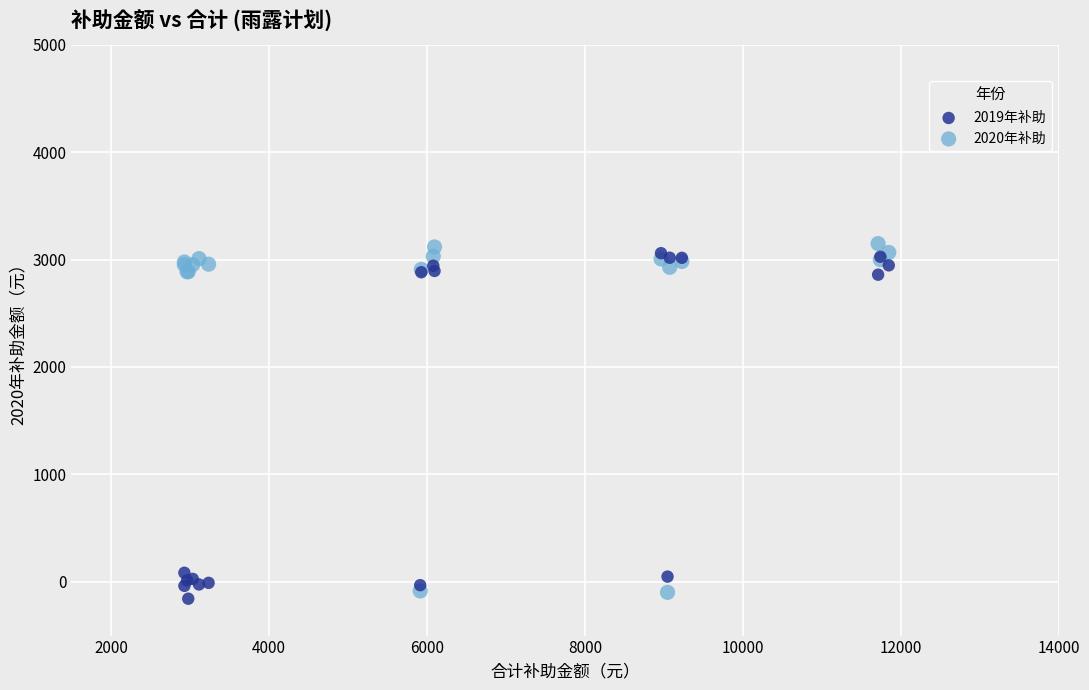

What are all the series names shown in the legend?

2019年补助, 2020年补助